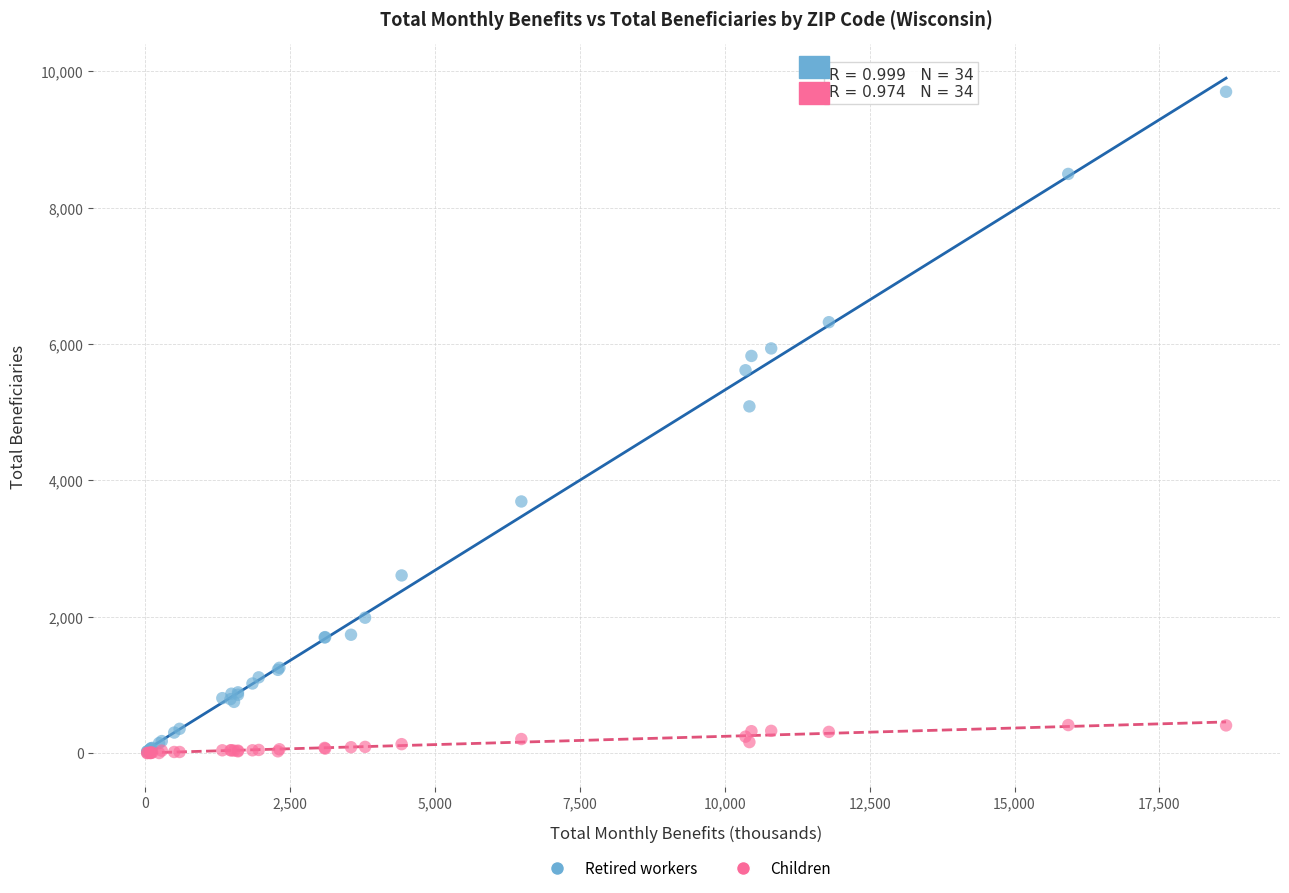

Across all series, what Y value is closest to 4850?

5085